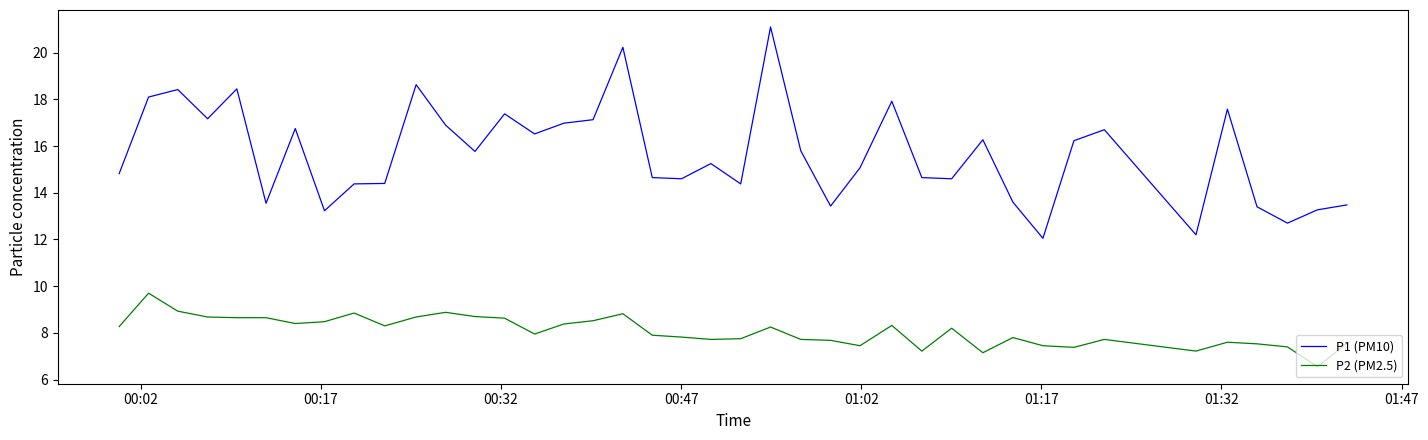

Which series has the widest spread of values?

P1 (PM10)